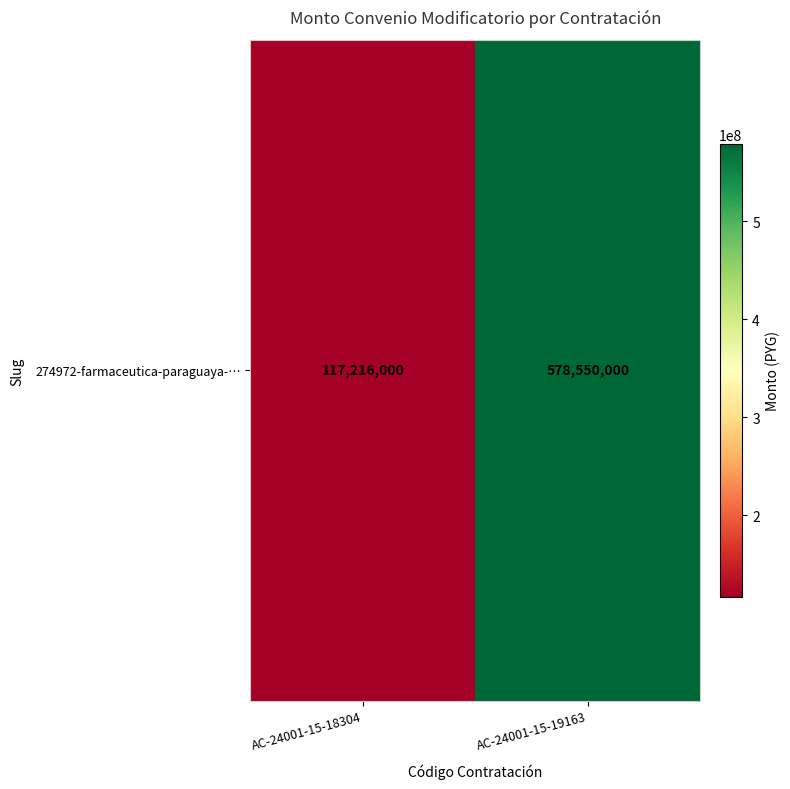

Reading left to right, what are all the values shown in this chart?

117216000	578550000